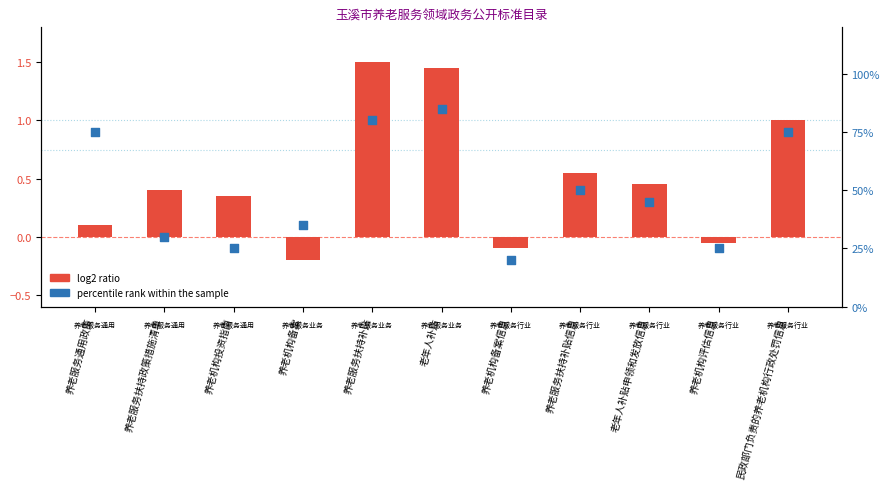

Which series has the widest spread of Y values?

percentile rank within the sample